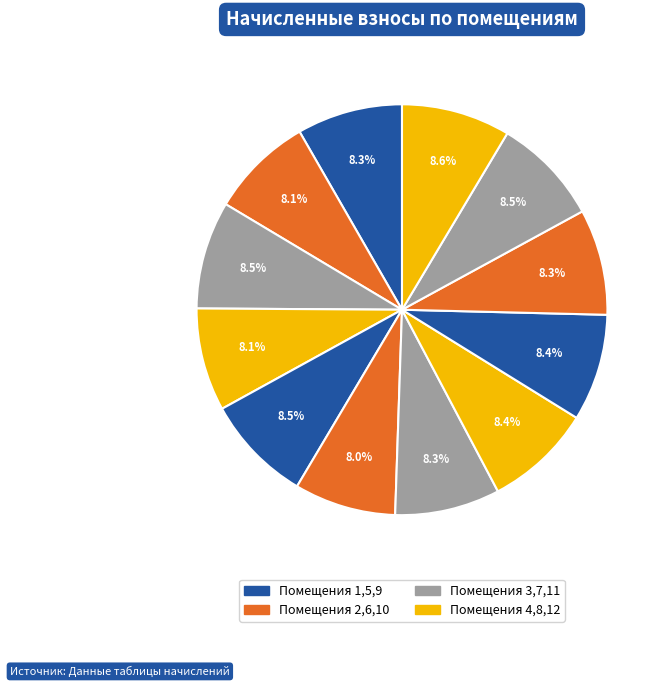

How many segments does this pie chart have?

12